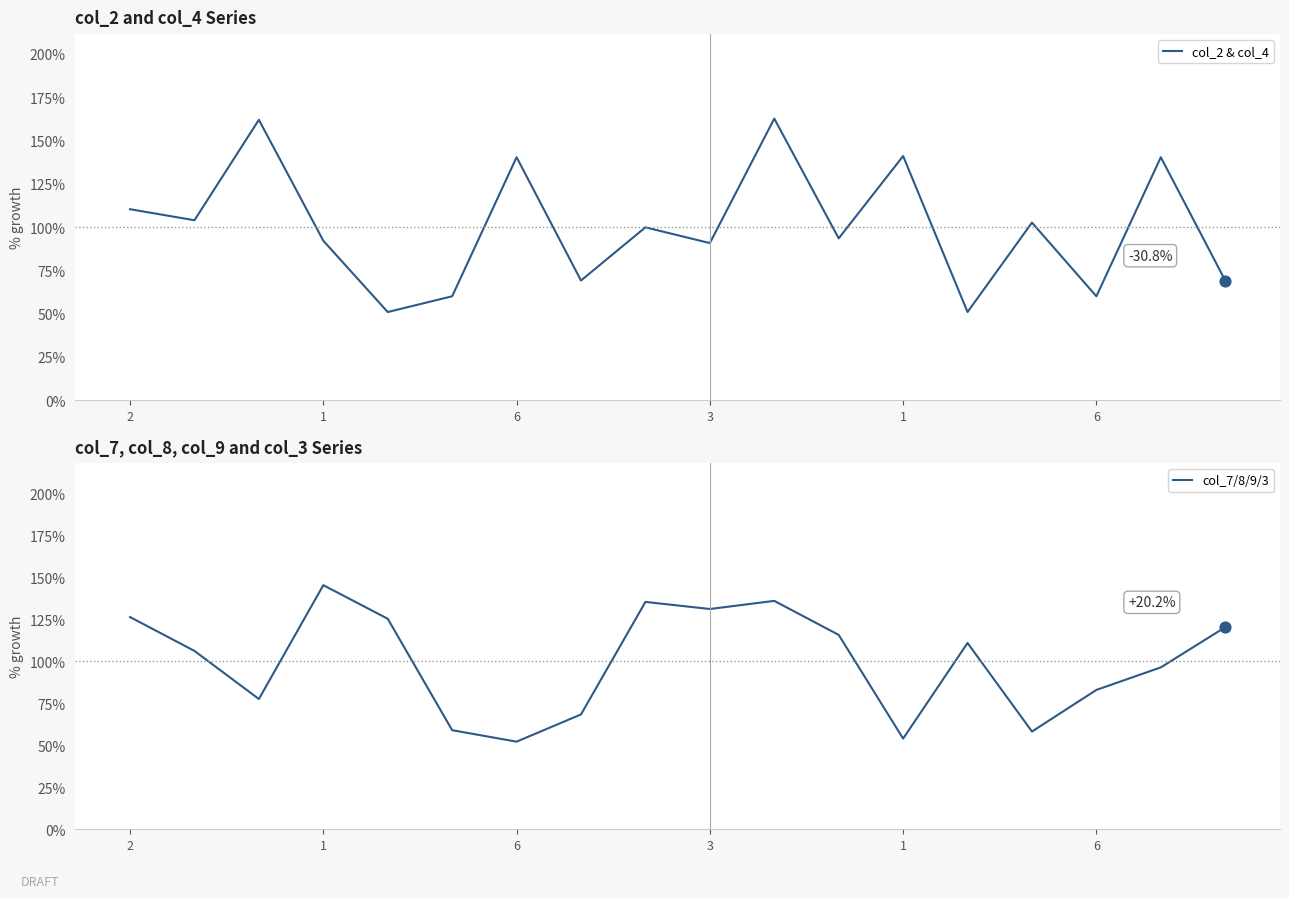

Which series has the largest total across all categories?

col_2 & col_4